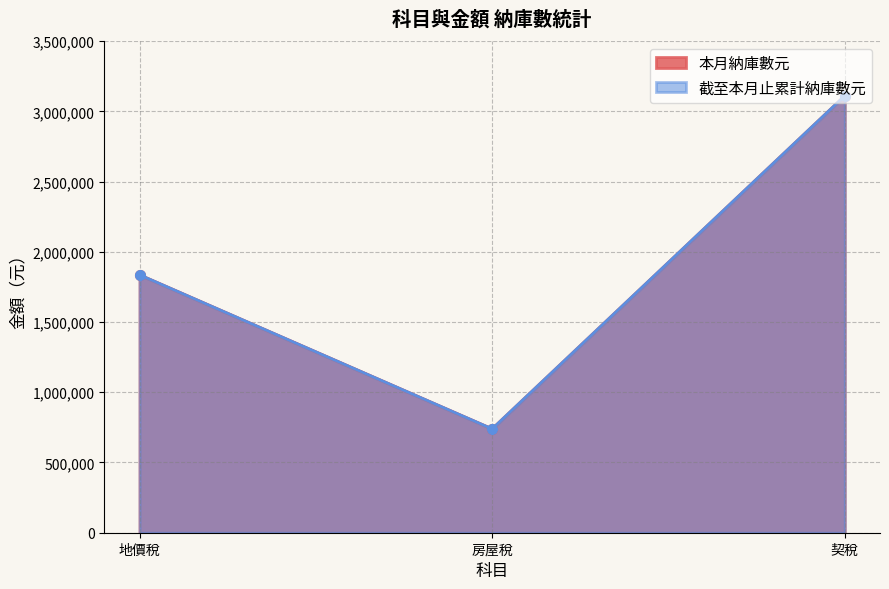

What is the smallest value displayed?

739503